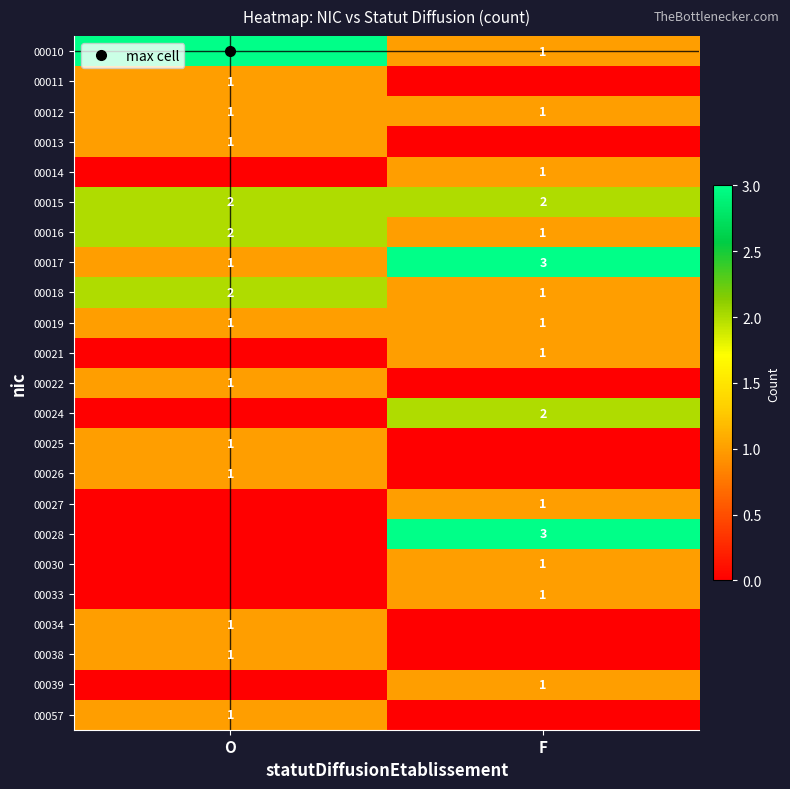

The 00028 series shows 3 at F. True or false?

True